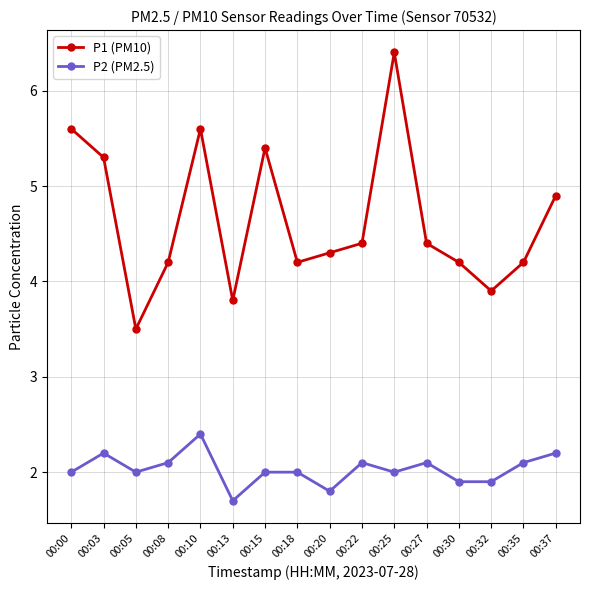

True or false: P1 (PM10) and P2 (PM2.5) intersect in this chart.

False